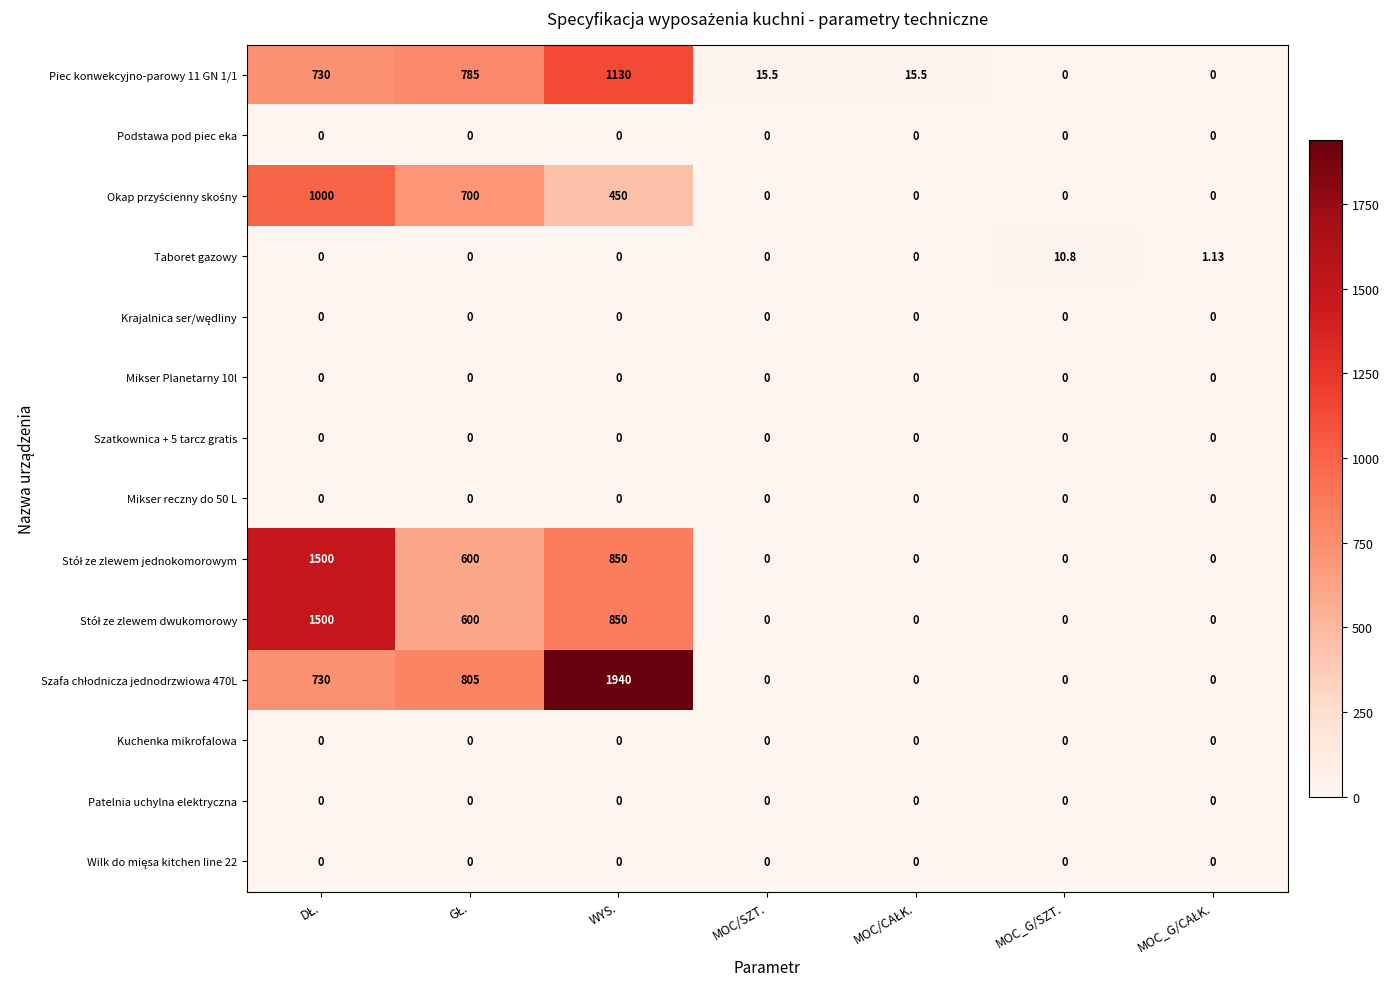

At which label does Taboret gazowy reach its peak?

MOC_G/SZT.